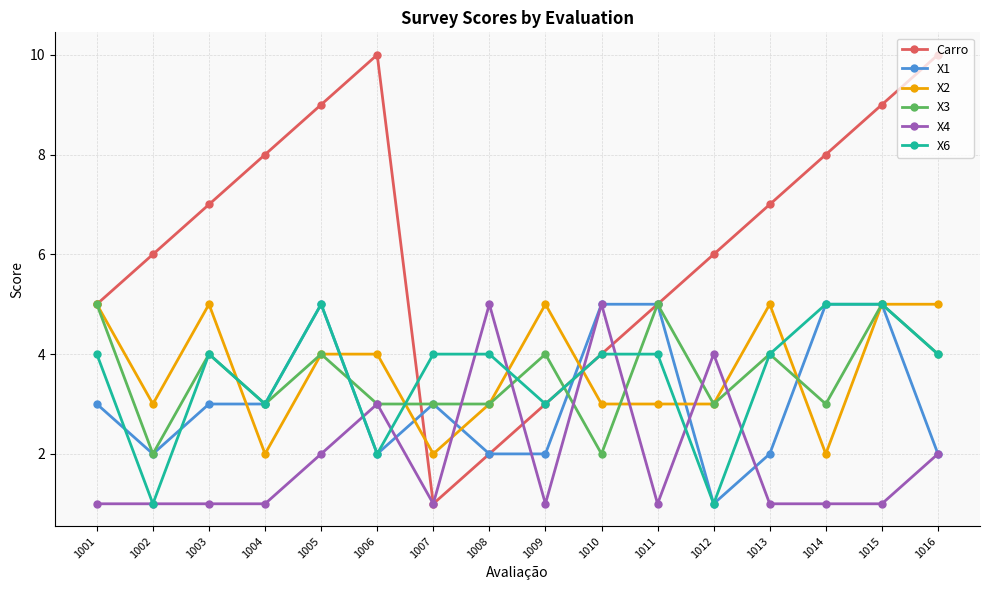

Which category has the lowest value in the Carro series?

1007